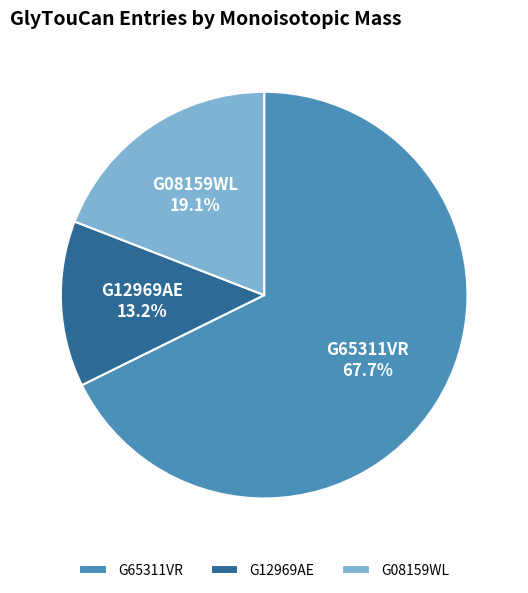

How many segments does this pie chart have?

3